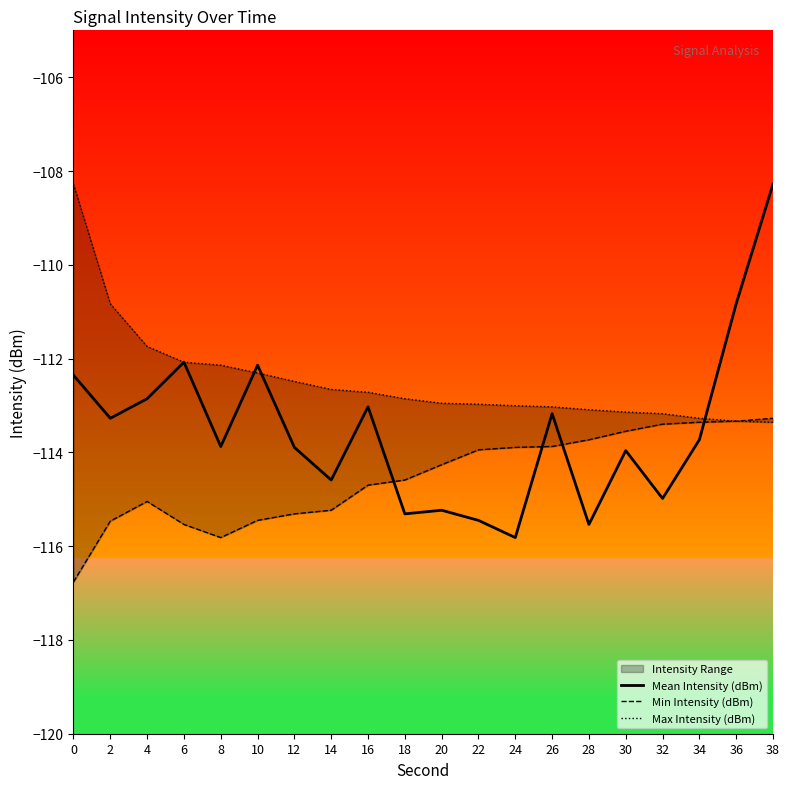

True or false: Mean Intensity (dBm) has more than 0 interior local peaks.

True